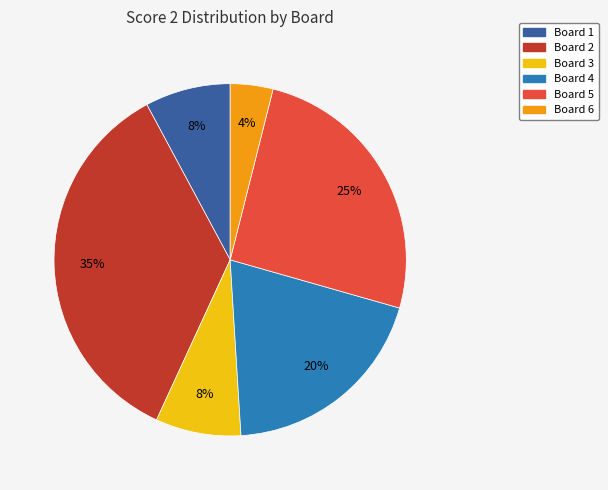

How many slices are in this pie chart?

6